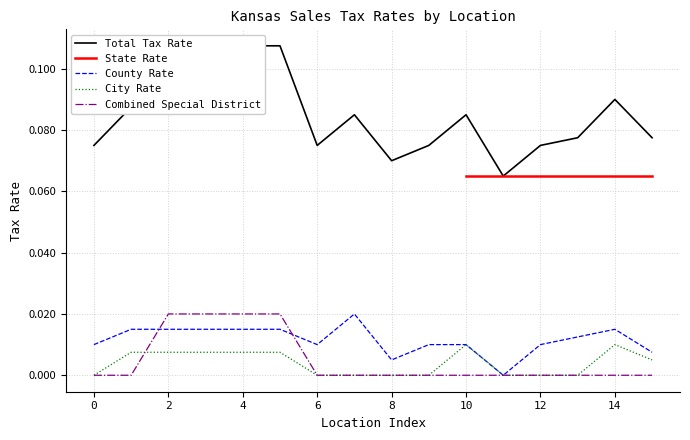

What is the greatest value displayed?

0.1